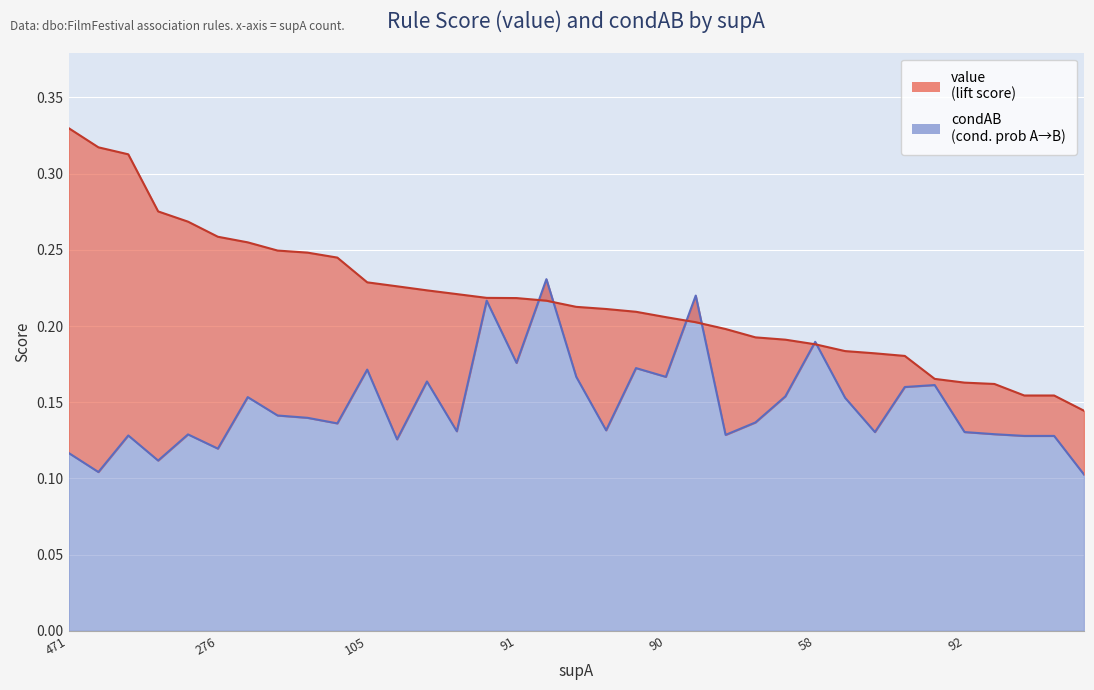

Where do value and condAB first cross each other?

91 and 52